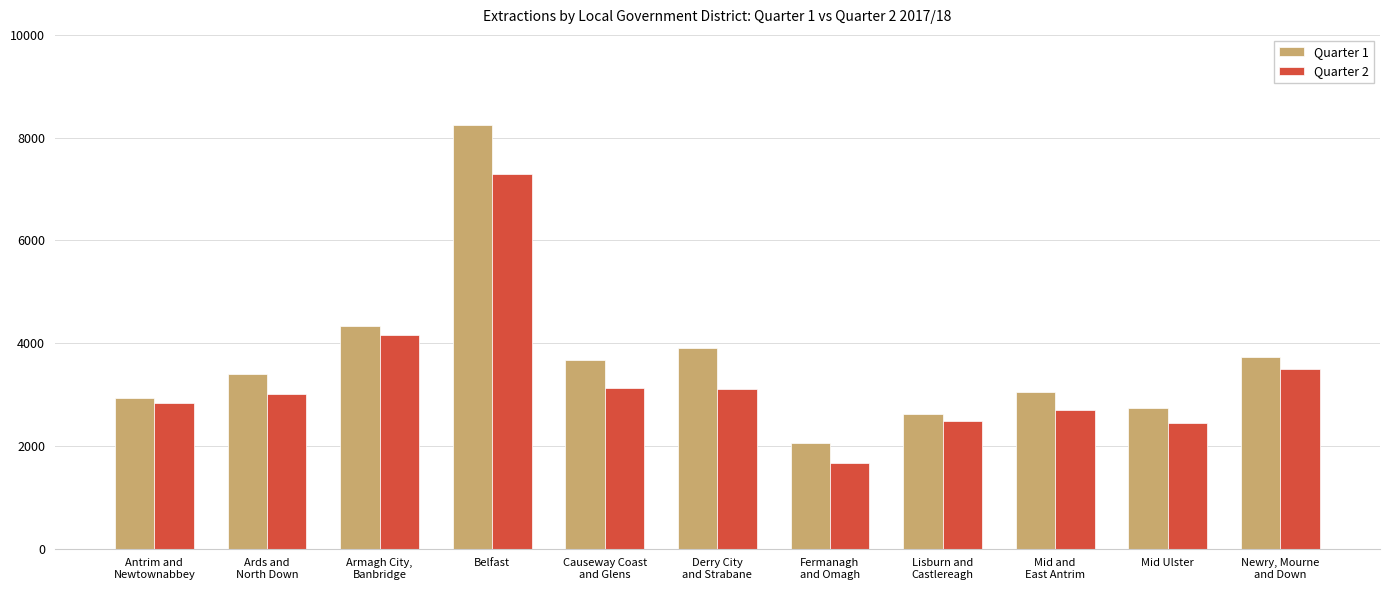

Is the value of Quarter 2 at Armagh City,
Banbridge greater than the value of Quarter 1 at Causeway Coast
and Glens?

Yes